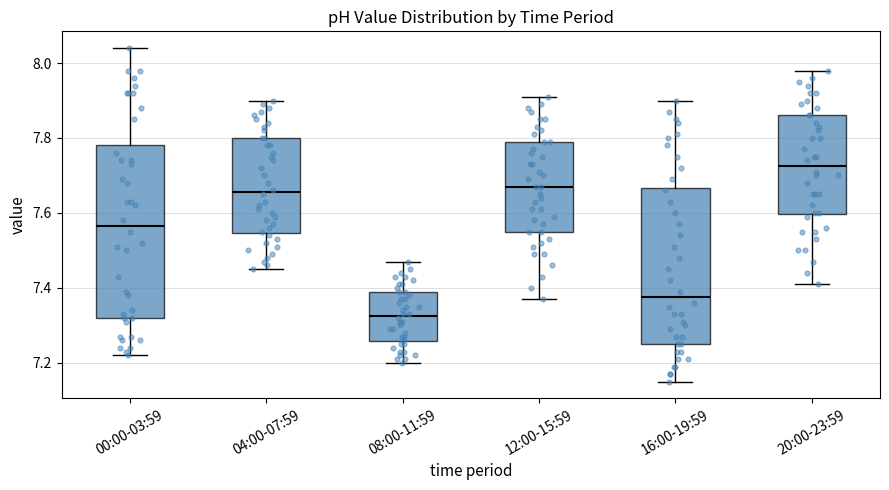

Reading left to right, read every box against the y-axis: the position of its median line, the range the box covers, and the ends of its whiskers. The values are not printed on the chart, so give them approximately, as read against the axis.

00:00-03:59: median 7.56, box 7.32 to 7.78, whiskers 7.22 to 8.04
04:00-07:59: median 7.66, box 7.54 to 7.80, whiskers 7.46 to 7.90
08:00-11:59: median 7.32, box 7.26 to 7.40, whiskers 7.20 to 7.48
12:00-15:59: median 7.68, box 7.56 to 7.80, whiskers 7.38 to 7.92
16:00-19:59: median 7.38, box 7.26 to 7.66, whiskers 7.16 to 7.90
20:00-23:59: median 7.72, box 7.60 to 7.86, whiskers 7.42 to 7.98